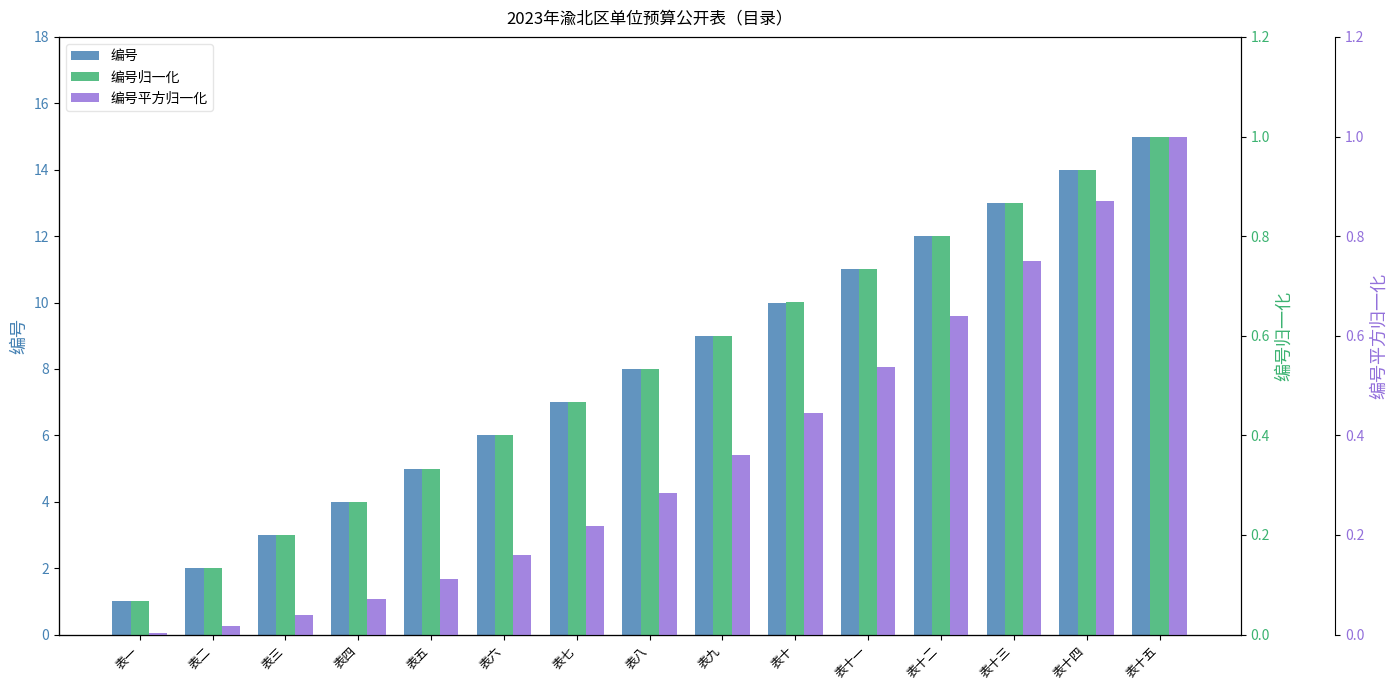

True or false: 编号平方归一化 has a value of 0.9 at 表十四.

True